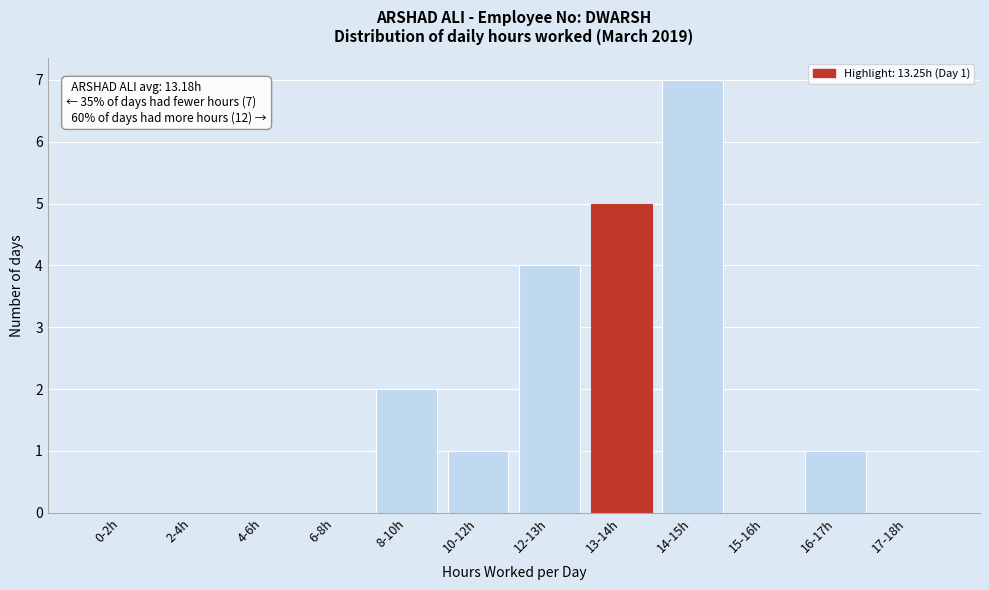

Reading left to right, what are all the values shown in this chart?

0-2h=0	2-4h=0	4-6h=0	6-8h=0	8-10h=2	10-12h=1	12-13h=4	13-14h=5	14-15h=7	15-16h=0	16-17h=1	17-18h=0